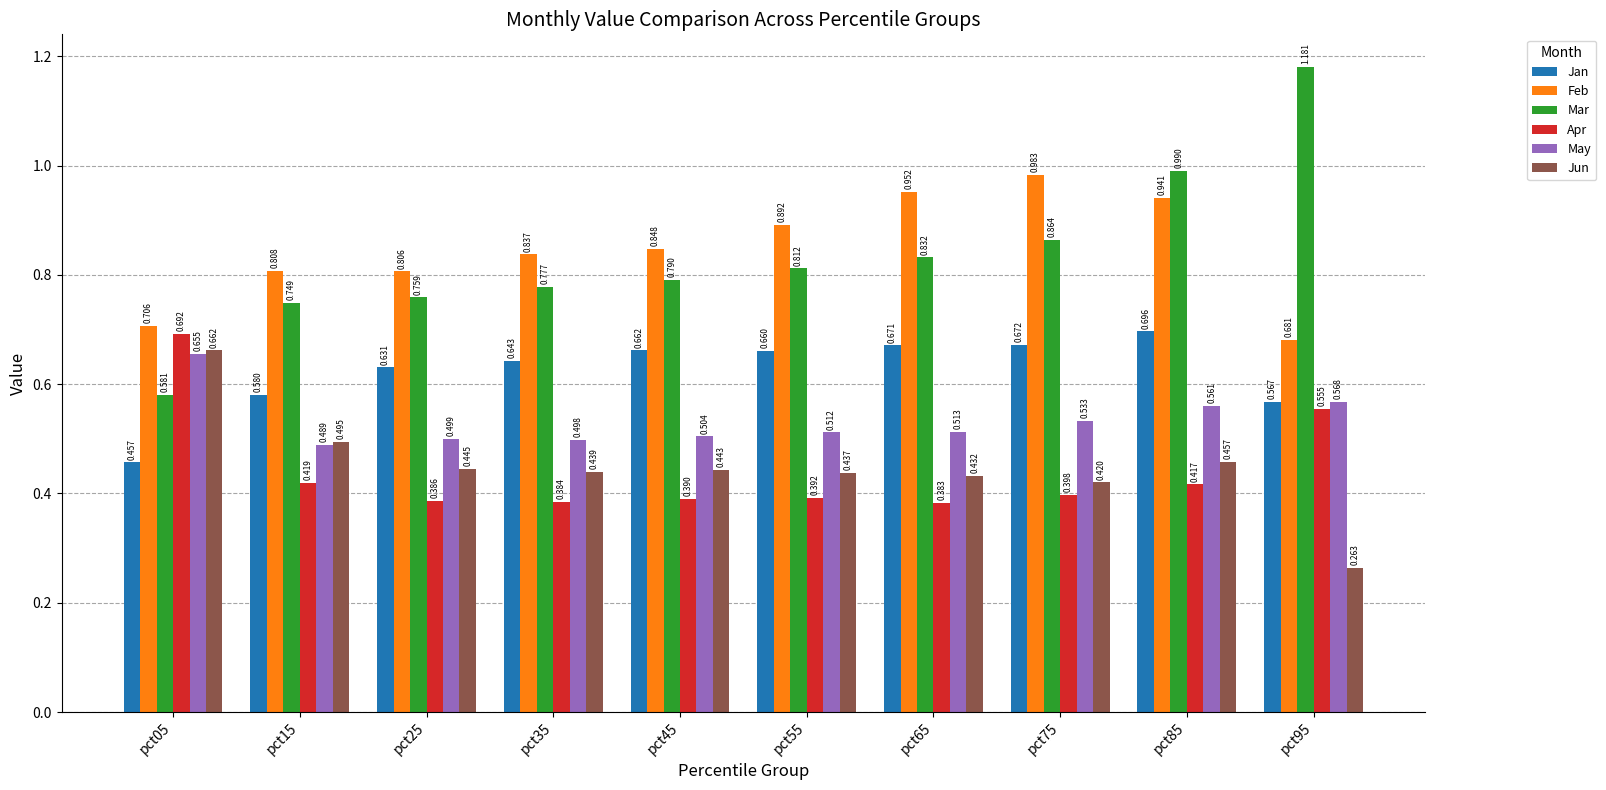

What are all the series names shown in the legend?

Jan, Feb, Mar, Apr, May, Jun